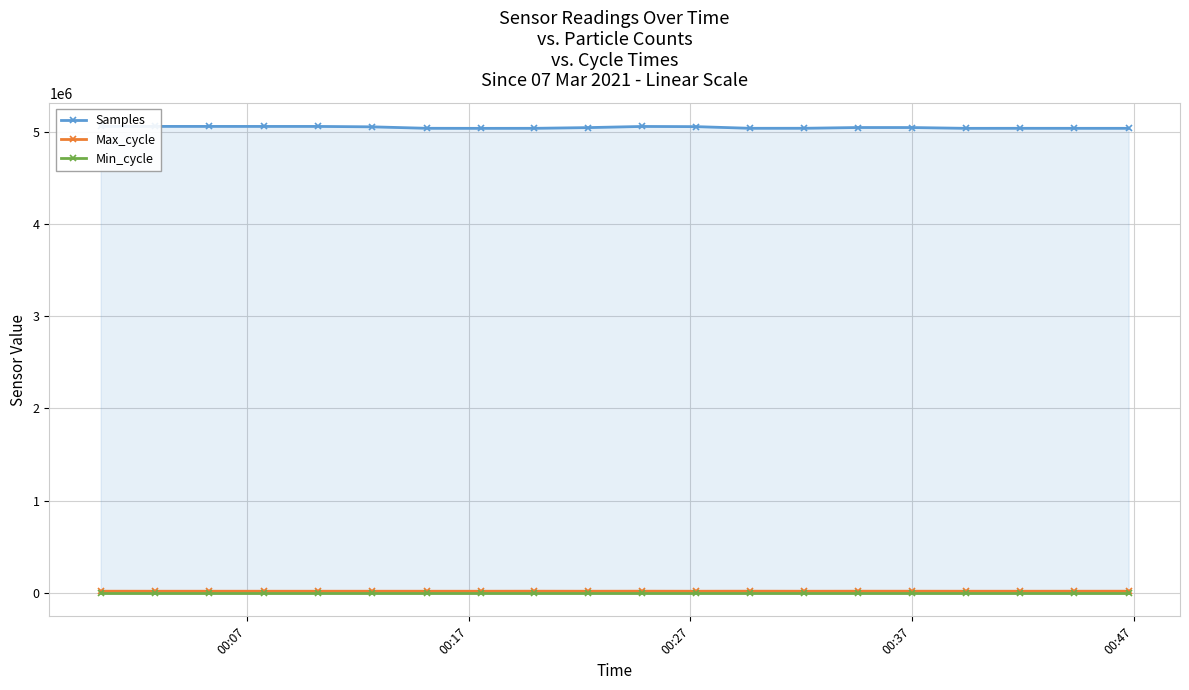

True or false: Max_cycle has more than 0 points higher than both neighbors.

True